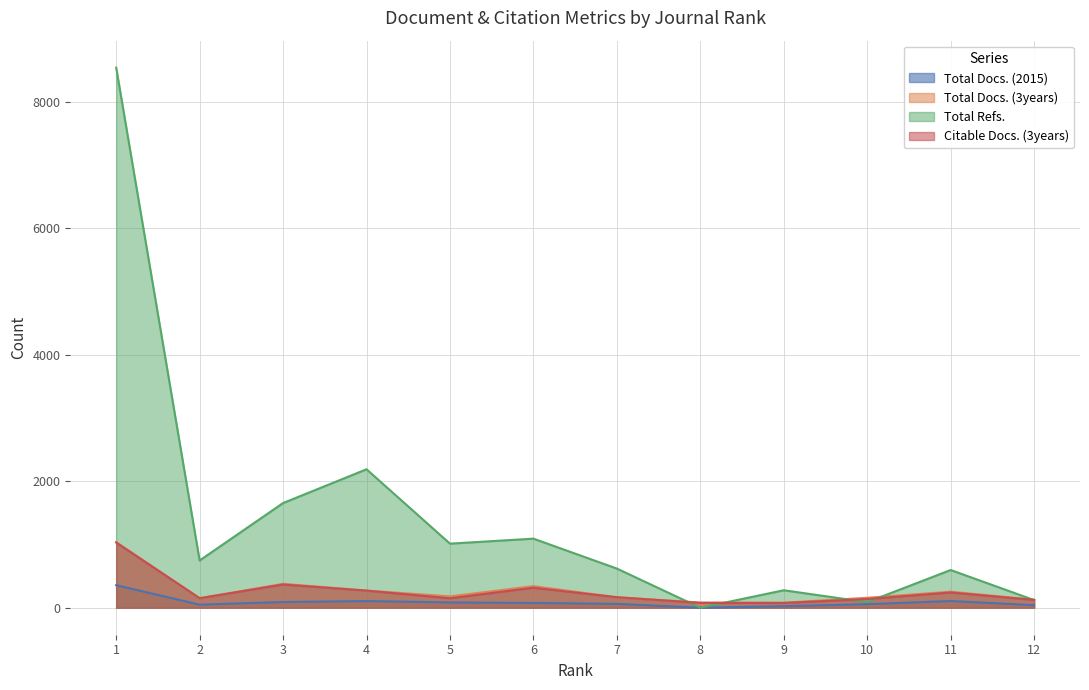

Is it true that Total Docs. (2015) equals 191 at 11?

False